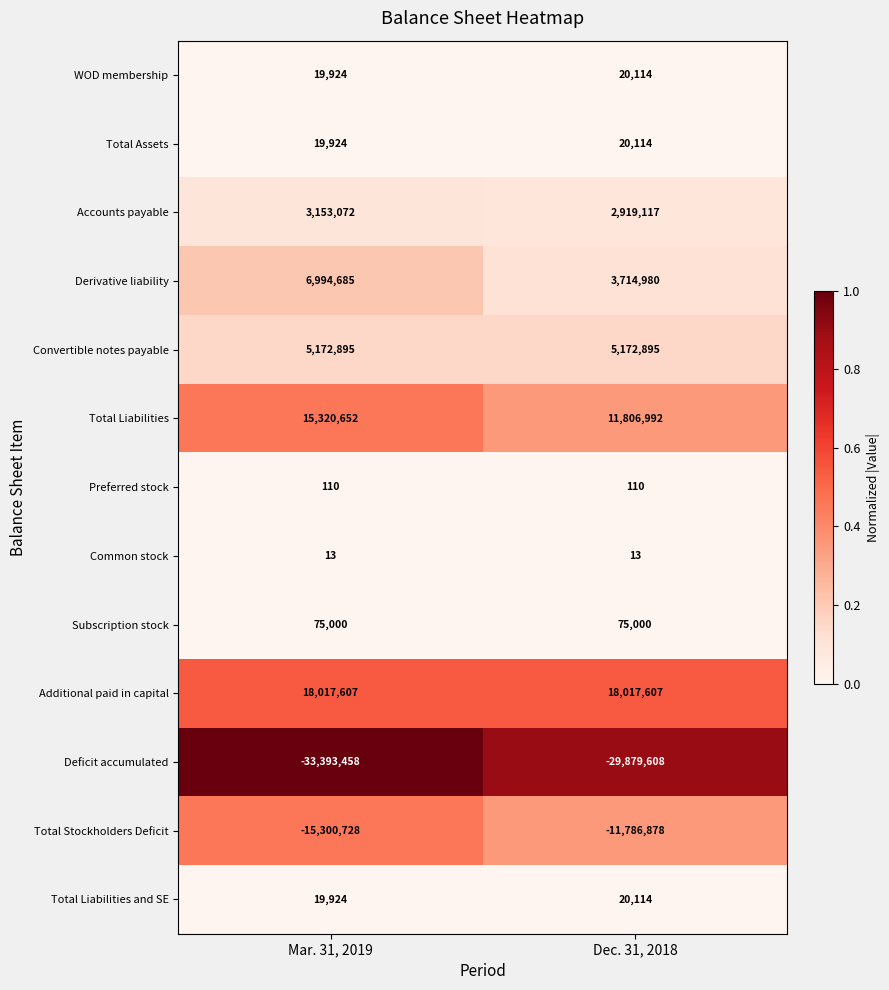

Reading left to right, what are all the values shown in this chart?

WOD membership: 19924	20114
Total Assets: 19924	20114
Accounts payable: 3153072	2919117
Derivative liability: 6994685	3714980
Convertible notes payable: 5172895	5172895
Total Liabilities: 15320652	11806992
Preferred stock: 110	110
Common stock: 13	13
Subscription stock: 75000	75000
Additional paid in capital: 18017607	18017607
Deficit accumulated: -33393458	-29879608
Total Stockholders Deficit: -15300728	-11786878
Total Liabilities and SE: 19924	20114